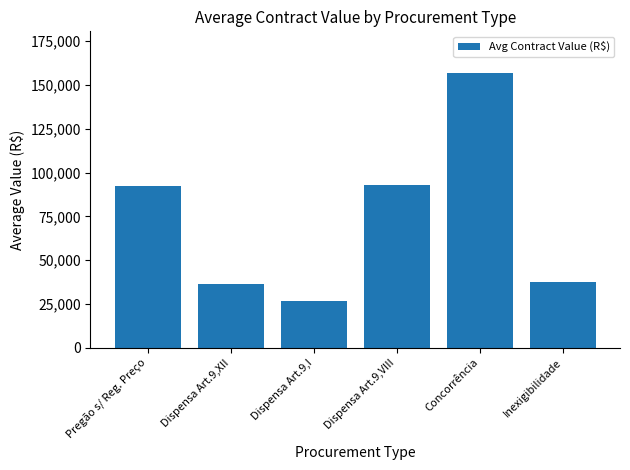

What is the change in value from Dispensa Art.9,VIII to Inexigibilidade?

-55503.2